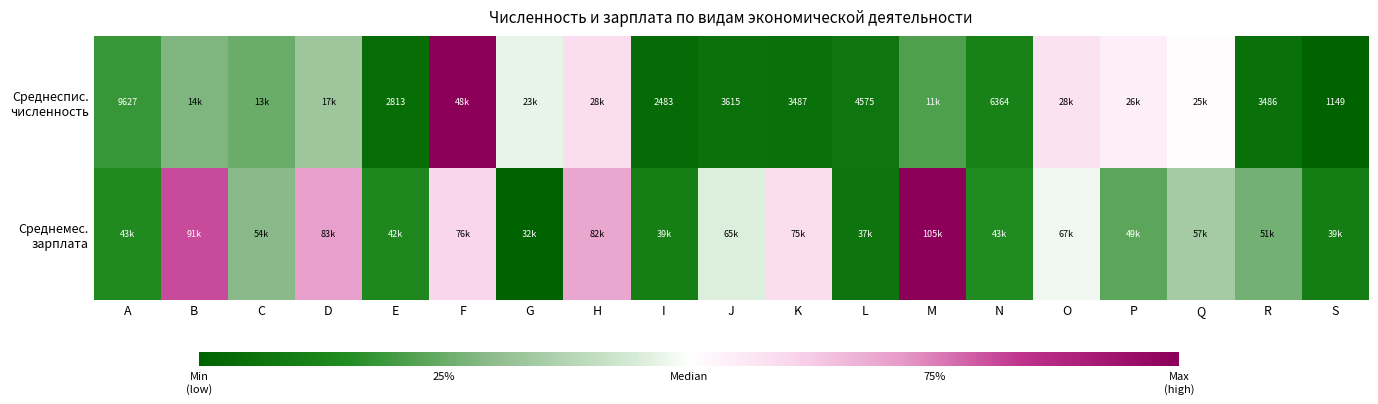

List the series in order of their overall mean, highest first.

Среднемес. зарплата, Среднеспис. численность